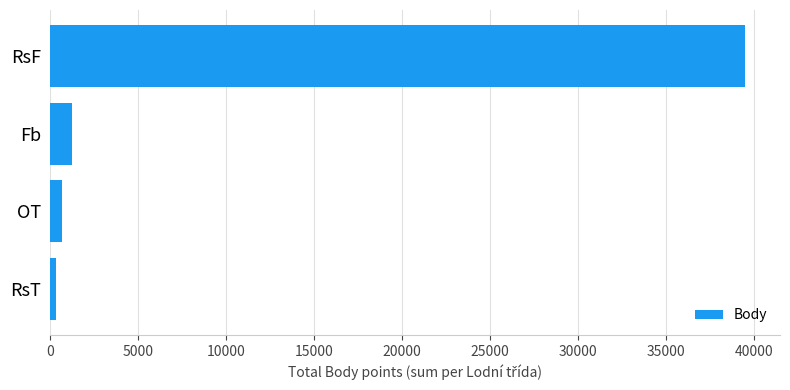

What is the minimum value shown in the chart?

323